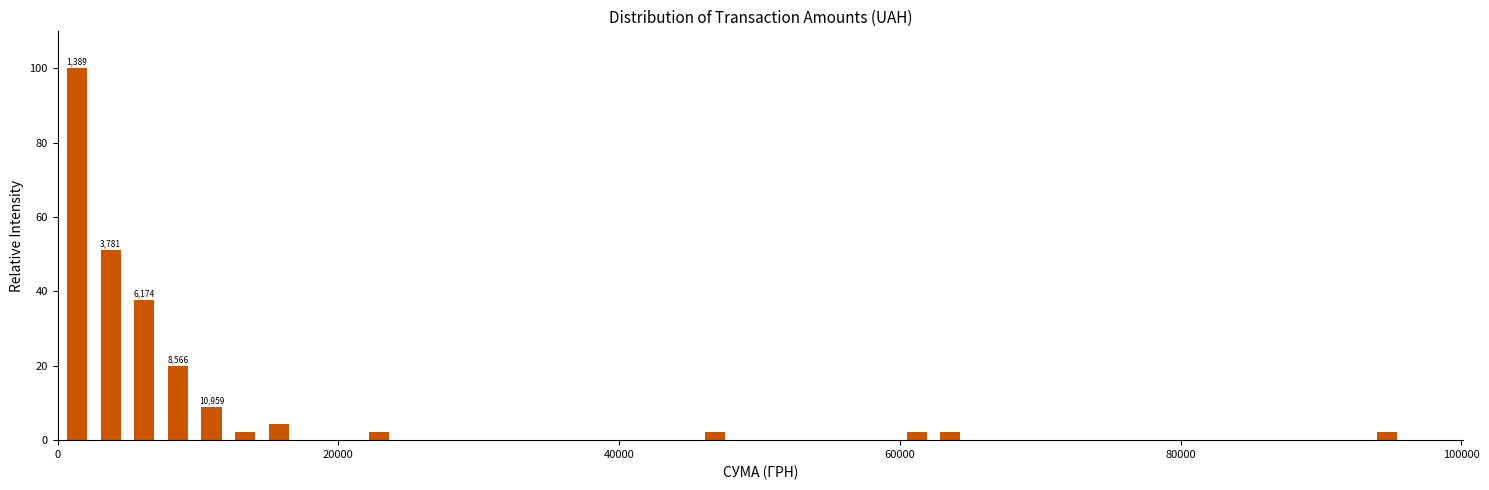

Read against the x-axis, roughly where is the centre of the tallest bar?

2000